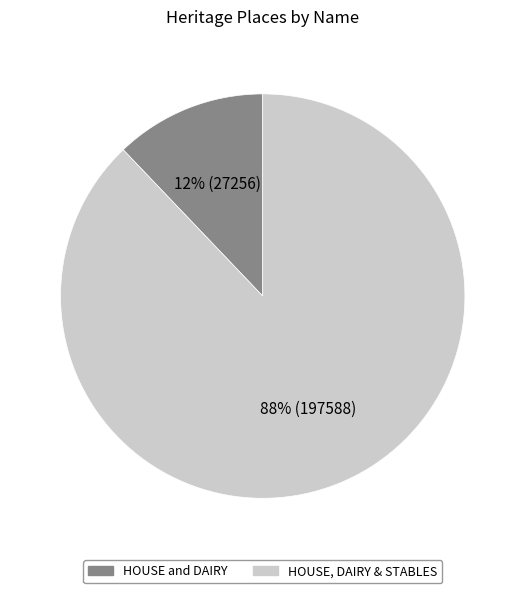

Which category accounts for the majority?

HOUSE, DAIRY & STABLES